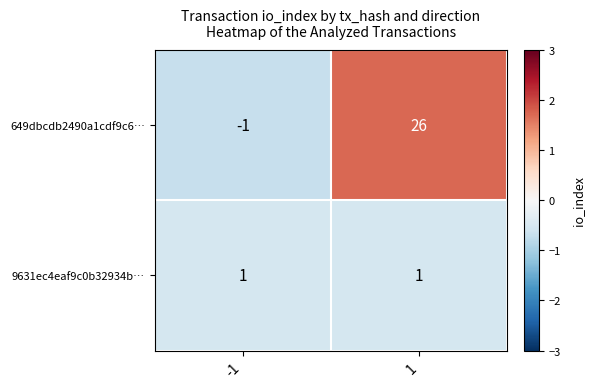

Rank the series by their maximum value, from highest to lowest.

649dbcdb2490a1cdf9c6…, 9631ec4eaf9c0b32934b…